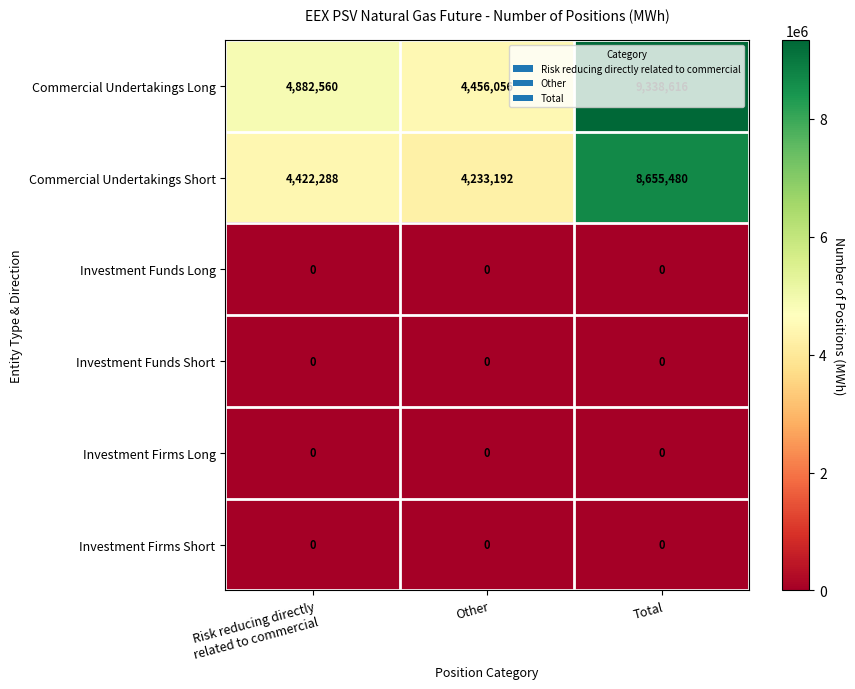

What is the greatest value displayed?

9338616